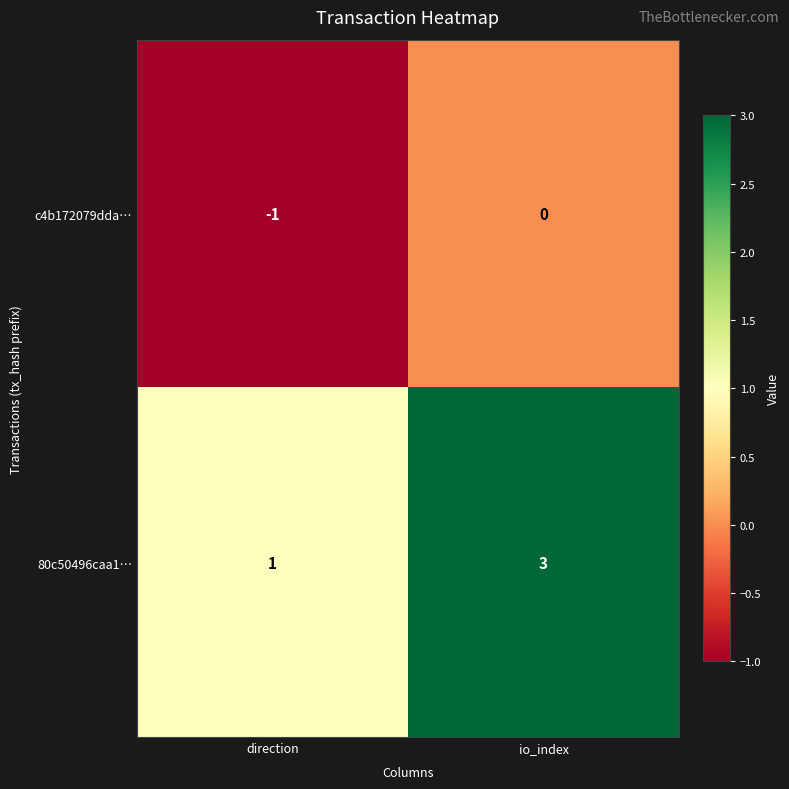

Is it true that 80c50496caa1… equals 5 at io_index?

False